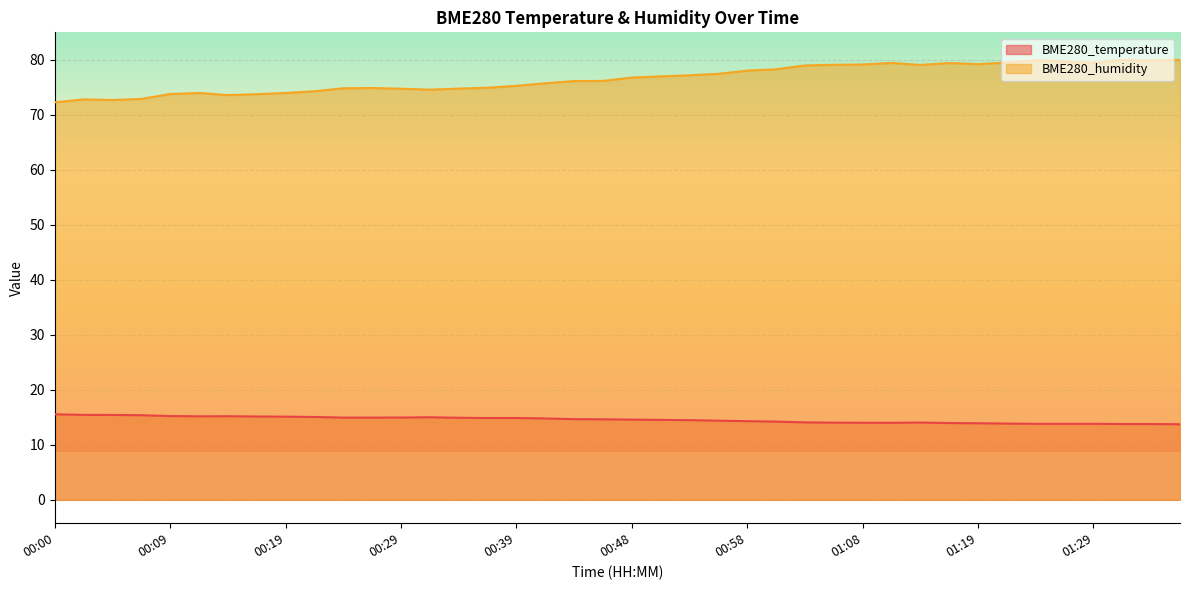

How many values in the BME280_humidity series exceed 76?

22